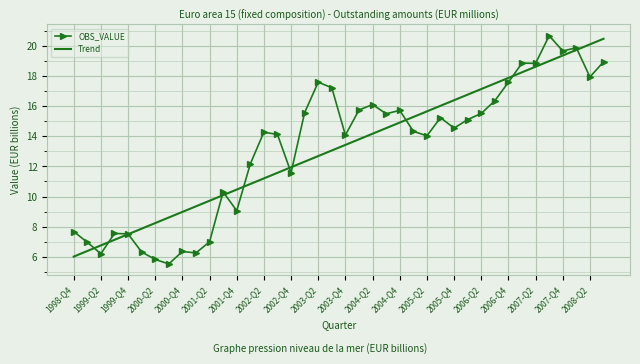

What is the highest value of the Trend series?

20.5